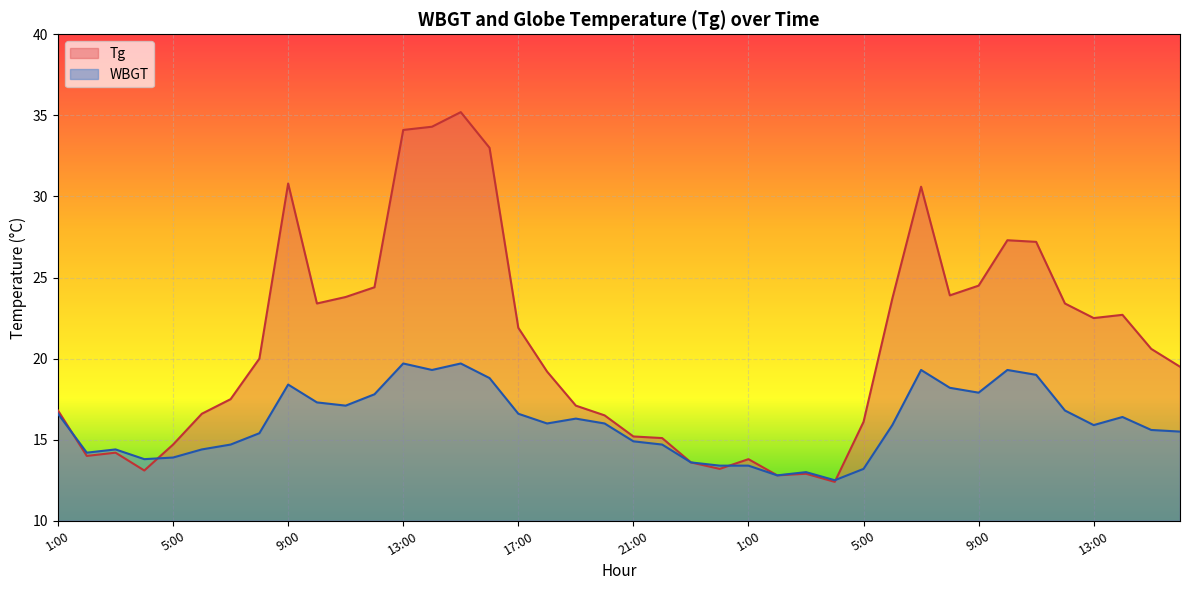

How many lines are shown in the chart?

2